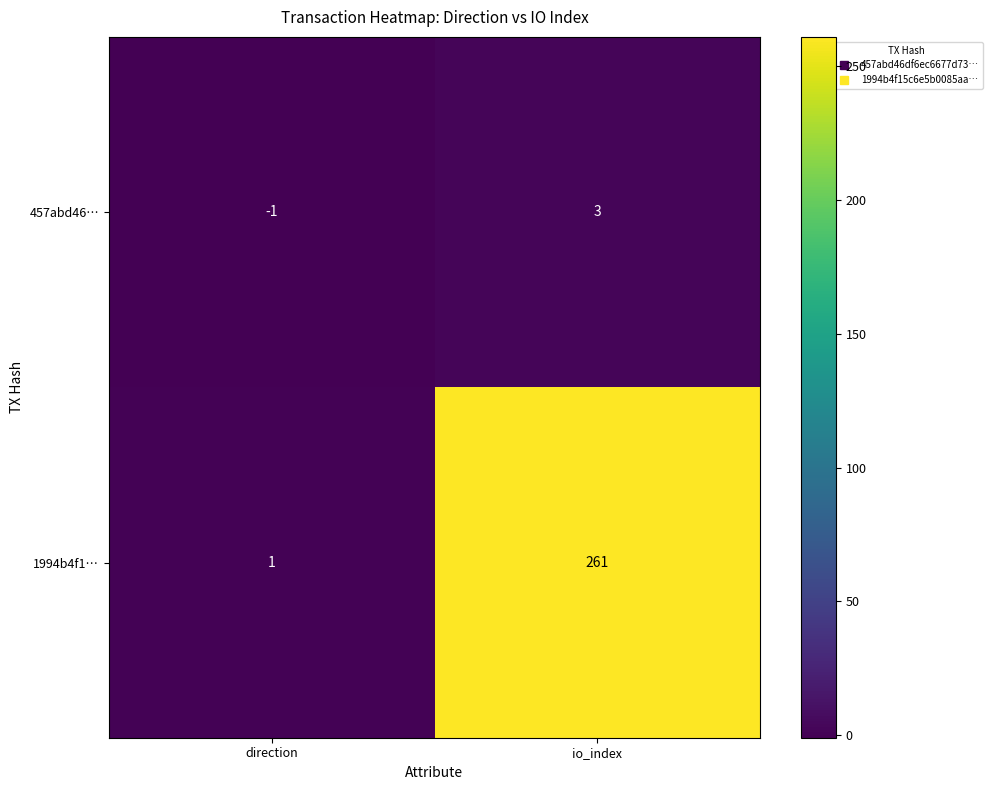

Which series has the largest range (max minus min)?

1994b4f1…